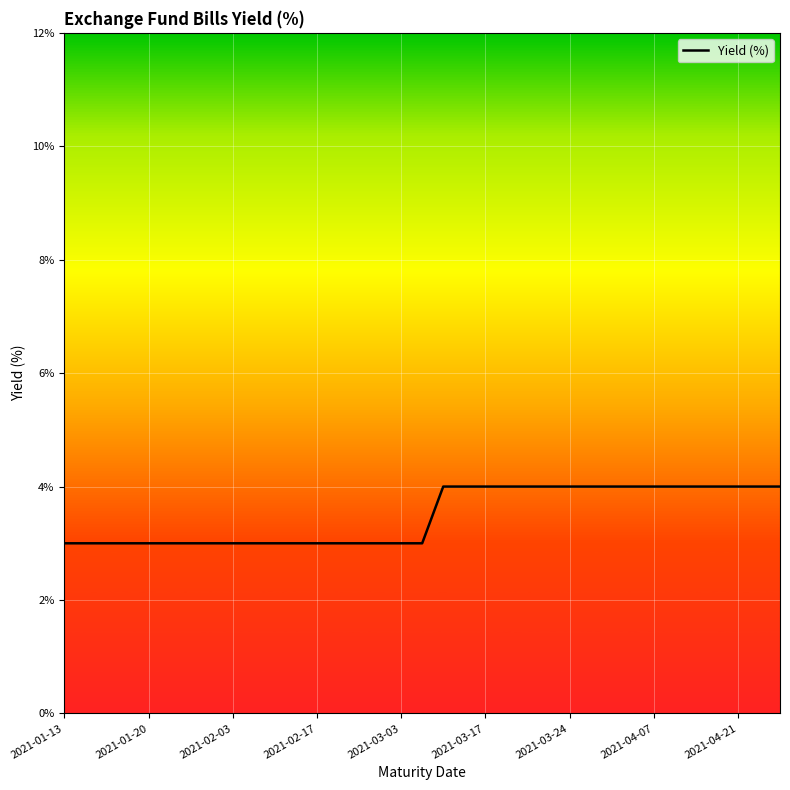

Is this an area chart (filled region under the line)?

No